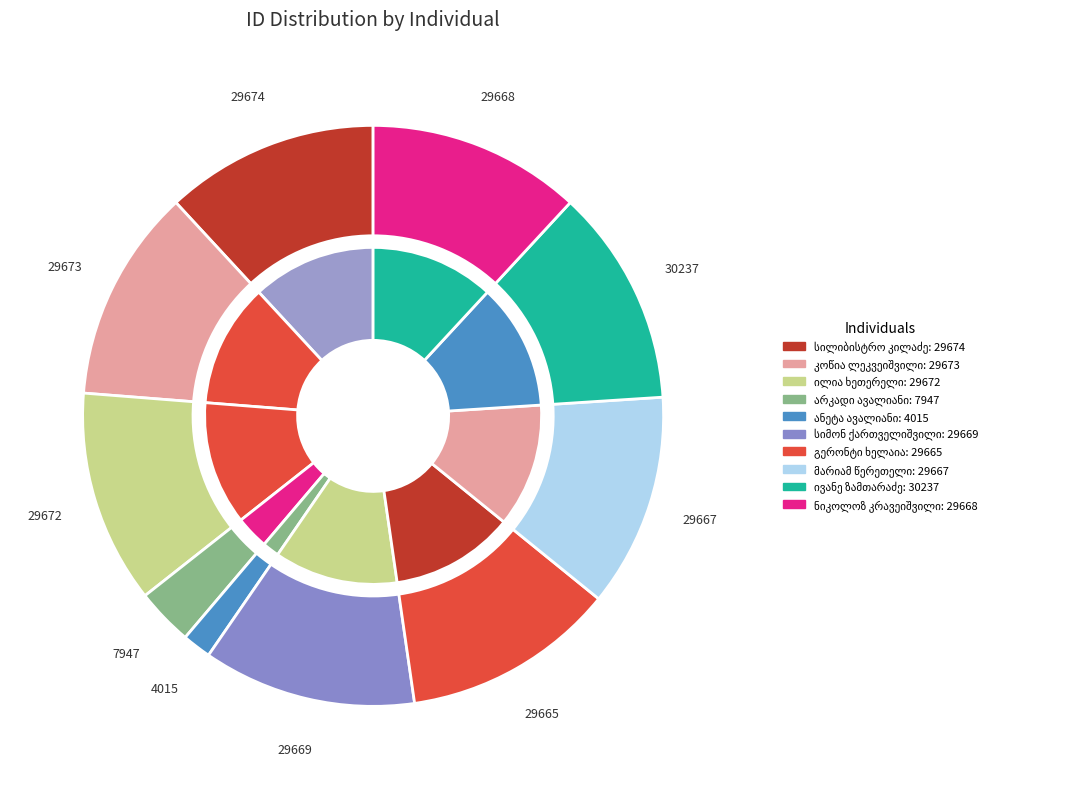

How many segments does this pie chart have?

10